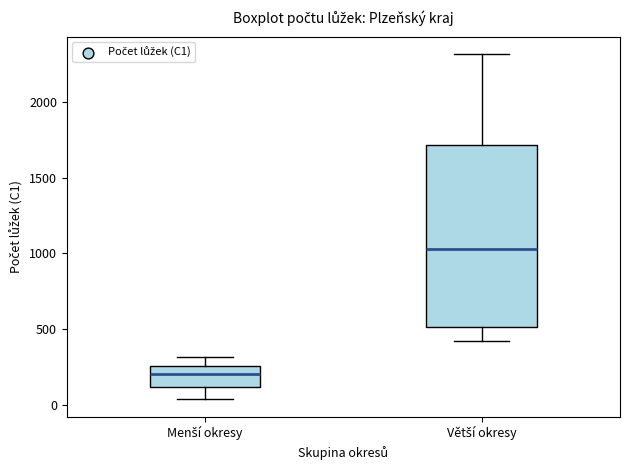

Where does the median line of the box for Větší okresy sit on the y-axis? The values are not printed on the chart, so give them approximately, as read against the axis.

1050